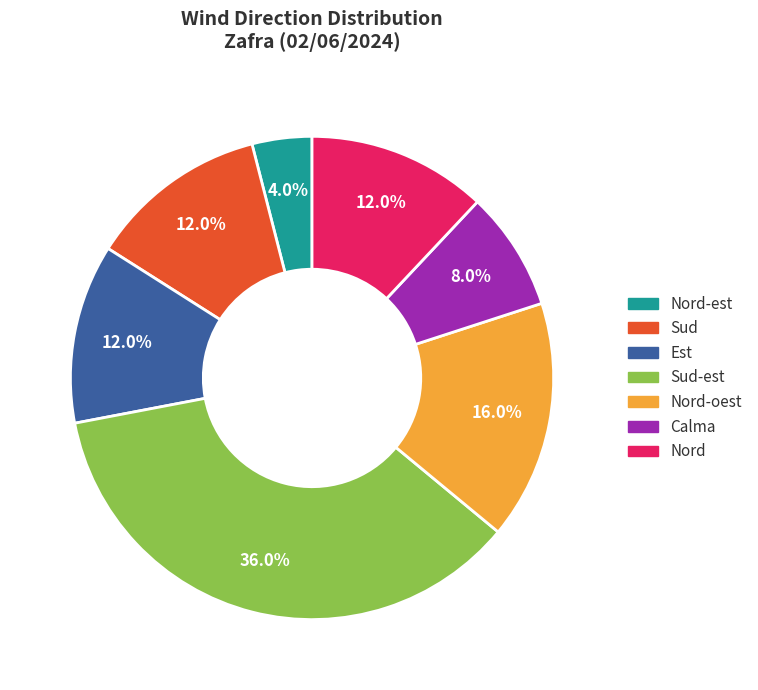

Is there a majority slice in this chart?

No